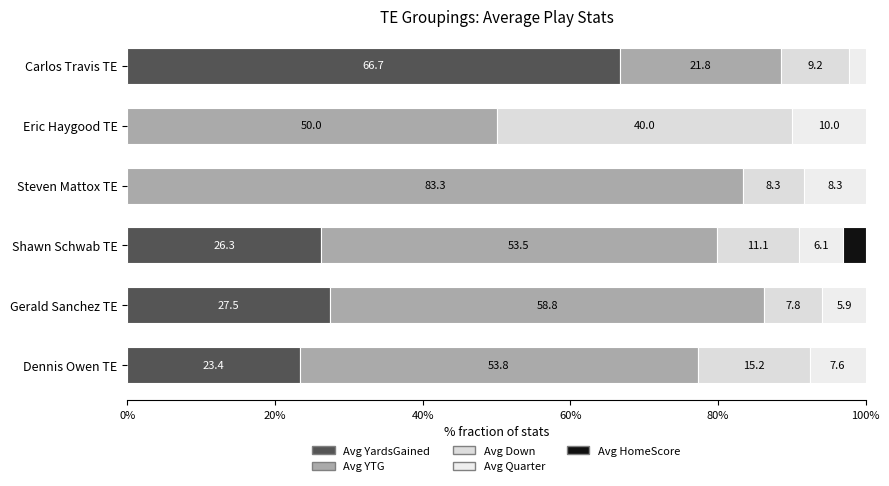

What are all the series names shown in the legend?

Avg YardsGained, Avg YTG, Avg Down, Avg Quarter, Avg HomeScore